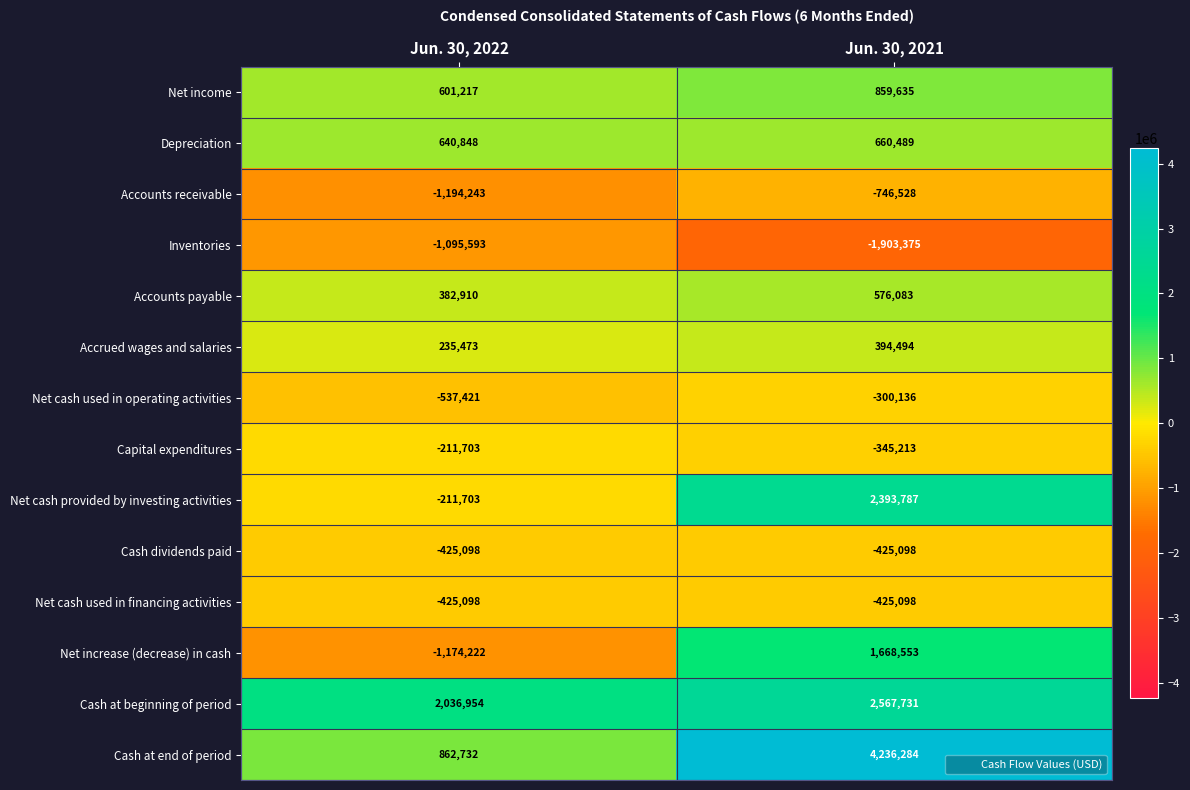

Which category has the lowest value in the Accrued wages and salaries series?

Jun. 30, 2022